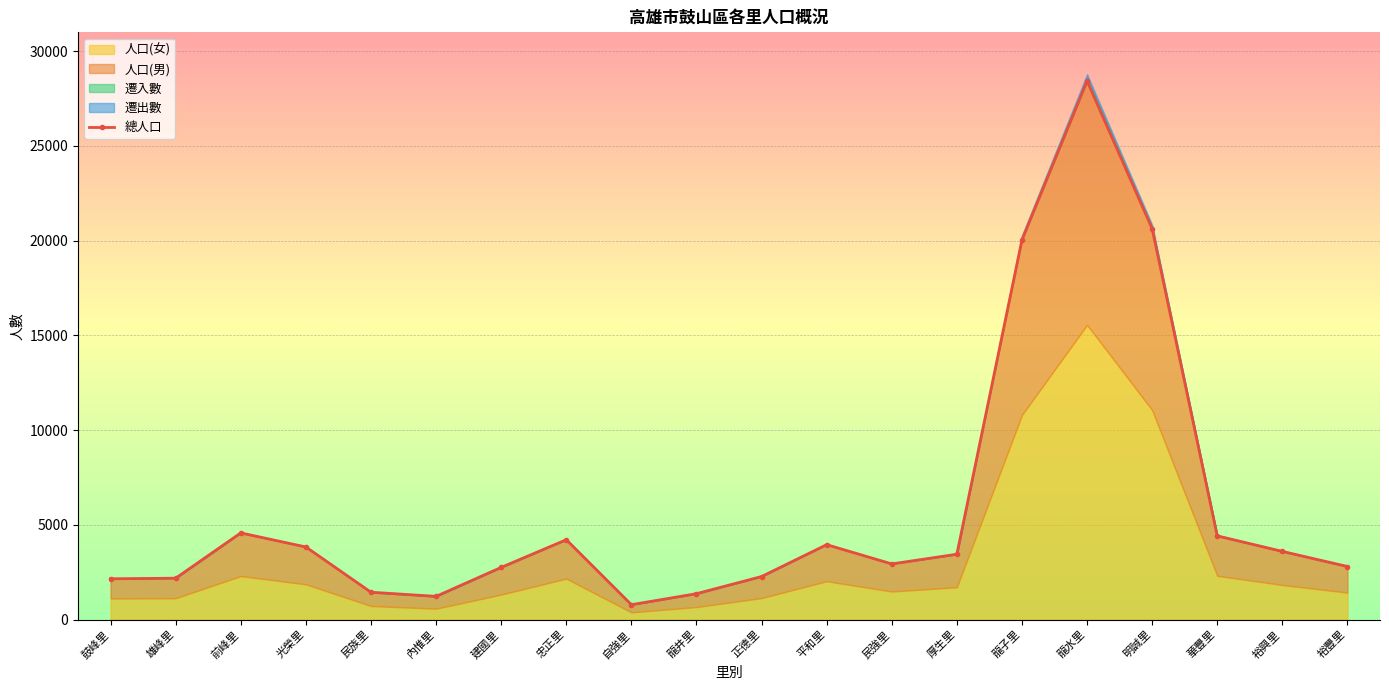

Is it true that the value at 華豐里 is 4417?

True